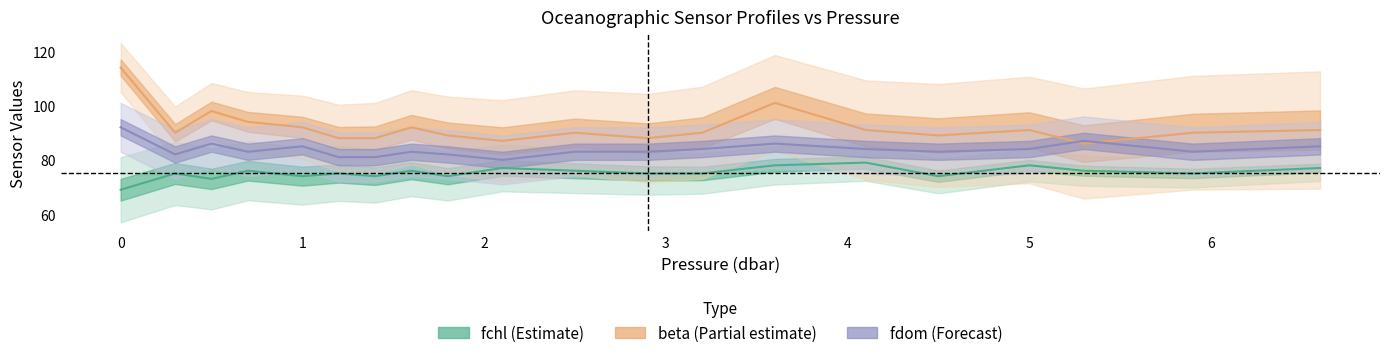

Rank the categories by beta value from highest to lowest.

0.0, 3.6, 0.5, 0.7, 1.0, 1.6, 4.1, 5.0, 6.6, 0.3, 2.5, 3.2, 5.9, 1.8, 4.5, 1.2, 1.4, 2.9, 2.1, 5.3